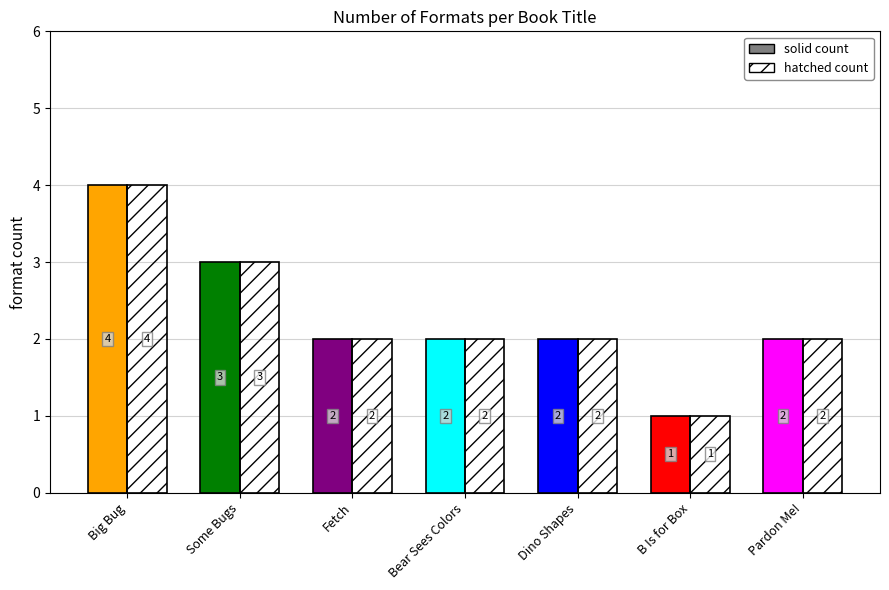

At how many categories does at least one series exceed 3?

1